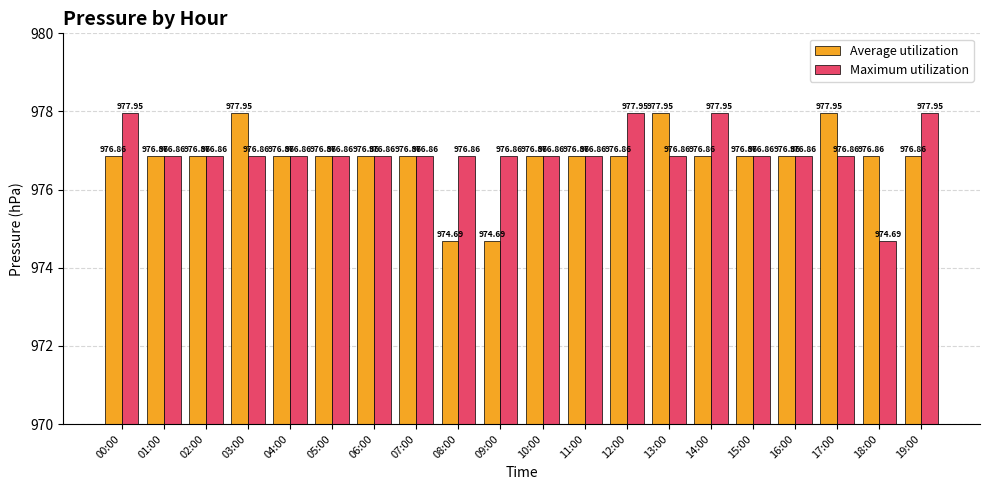

What is the difference between the Average utilization values at 13:00 and 09:00?

3.3